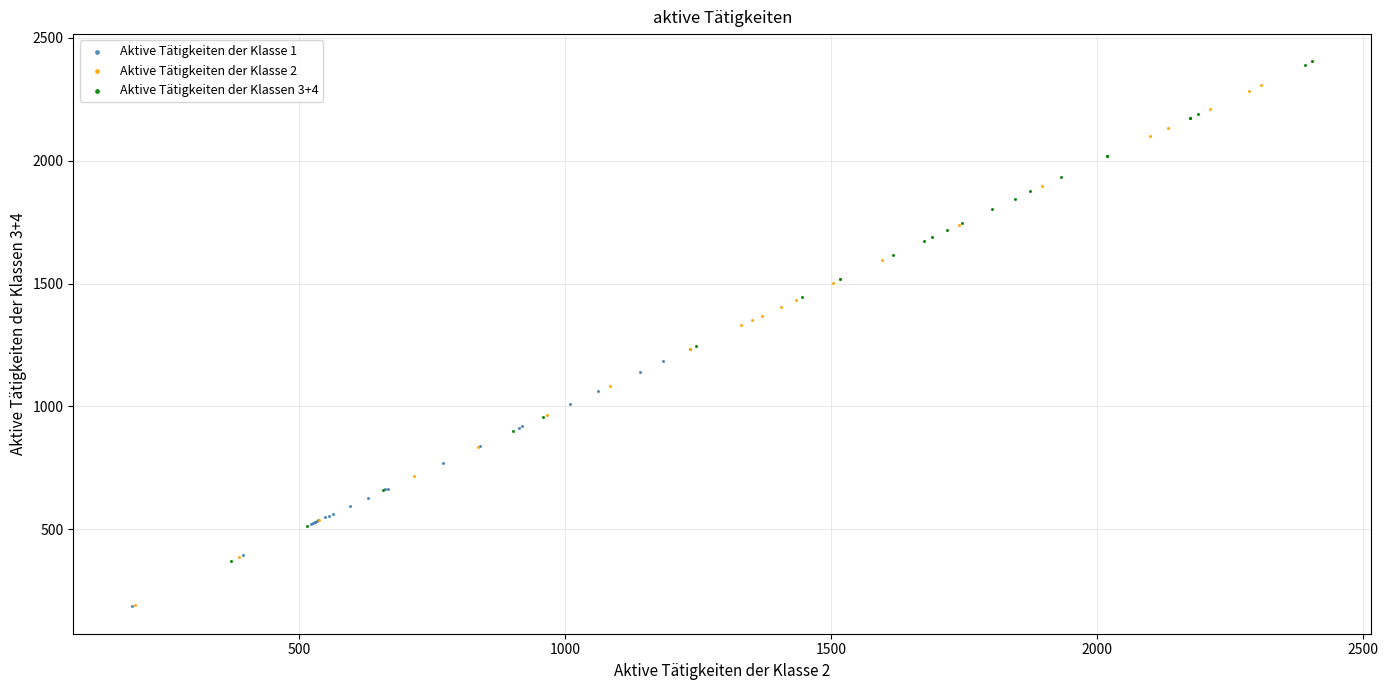

Which series has the largest Y range (max minus min)?

Aktive Tätigkeiten der Klasse 2